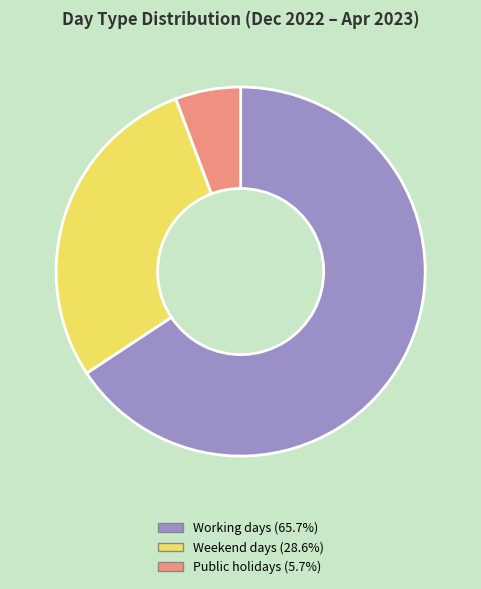

Combined, do Working days and Weekend days account for over 50%?

Yes